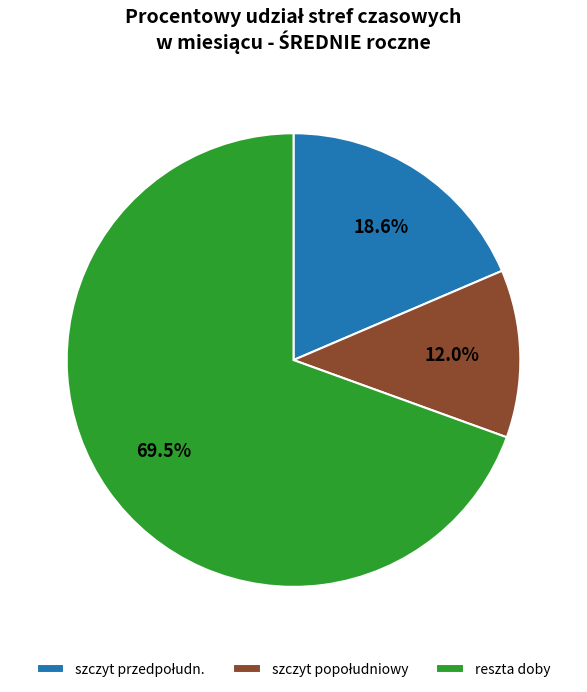

Does reszta doby represent more than half of the total?

Yes